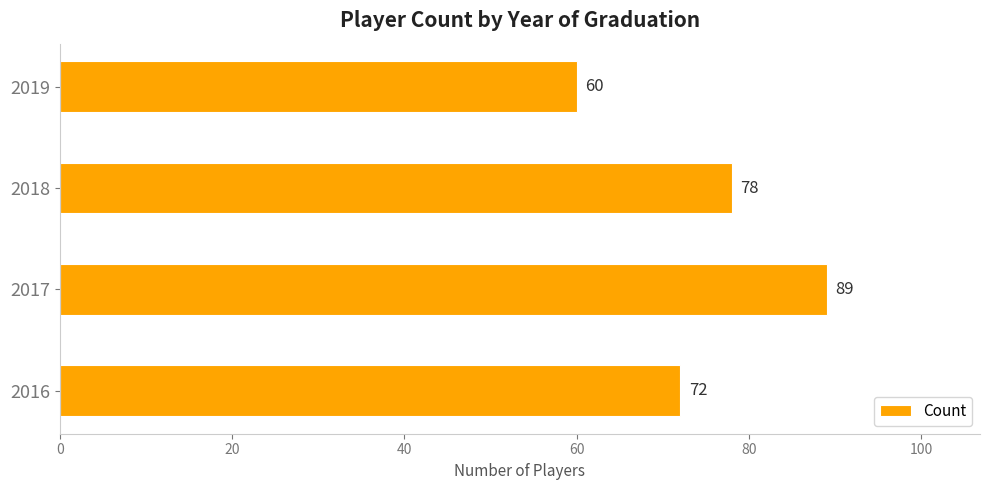

Which category has the highest value across all series?

2017